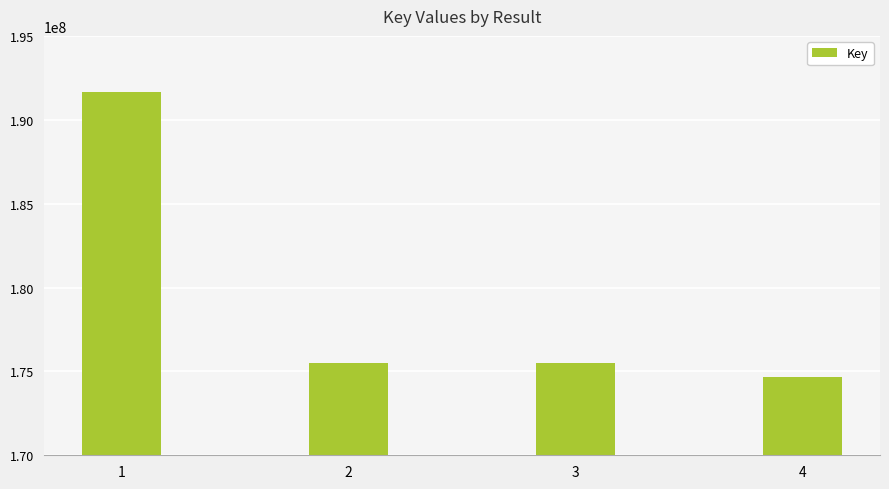

Is it true that the value at 3 is 44844685?

False